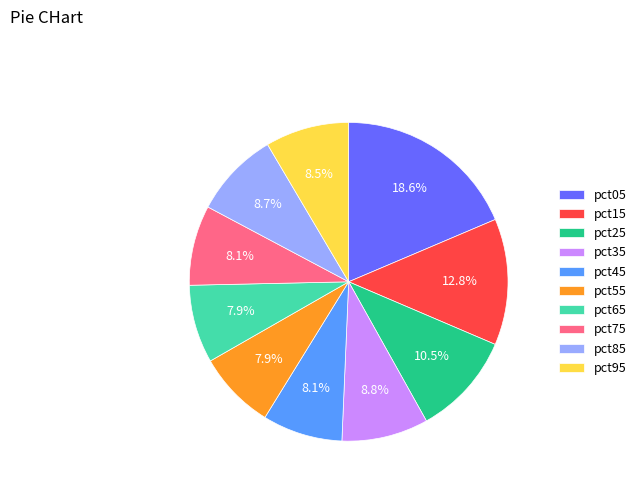

How many slices are in this pie chart?

10